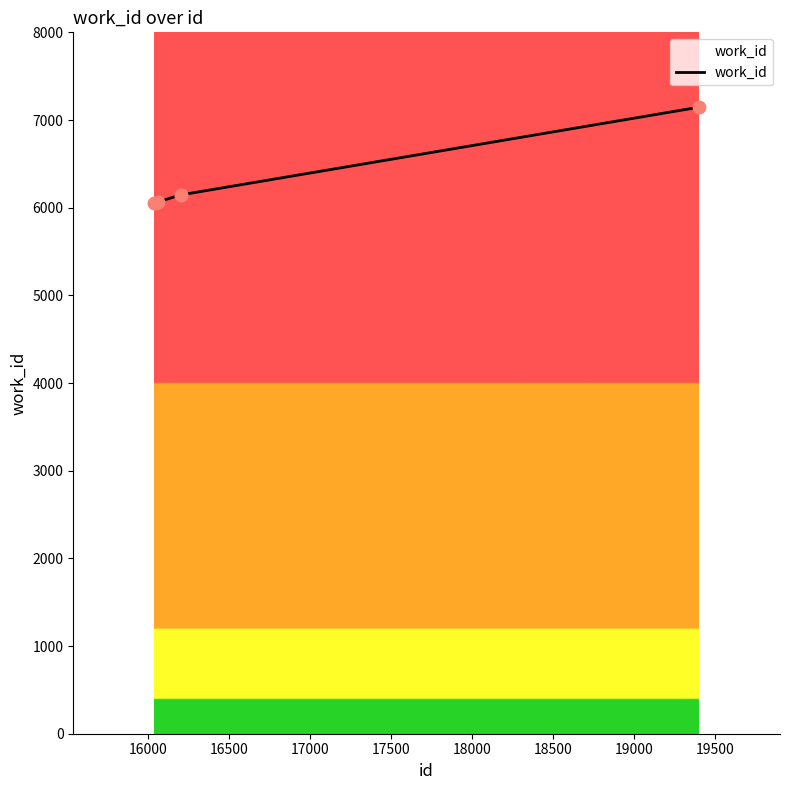

True or false: the data has more than 2 interior local peaks.

False